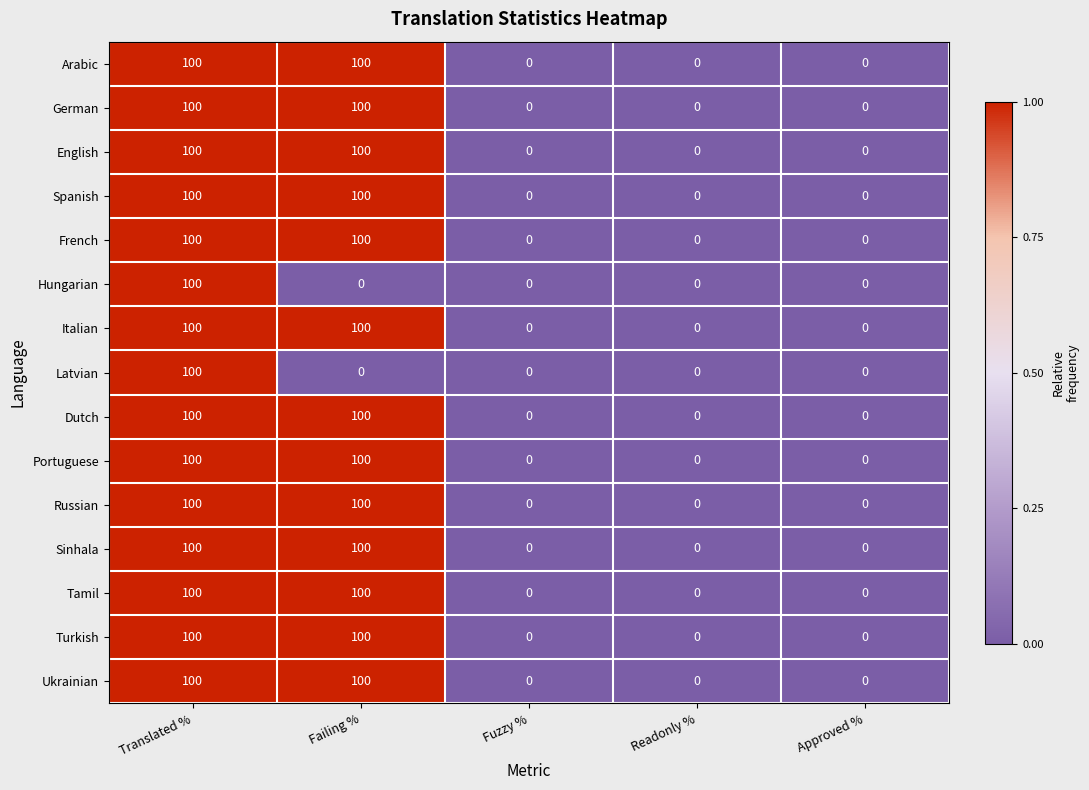

What is the sum of the Turkish values at Failing % and Translated %?

200